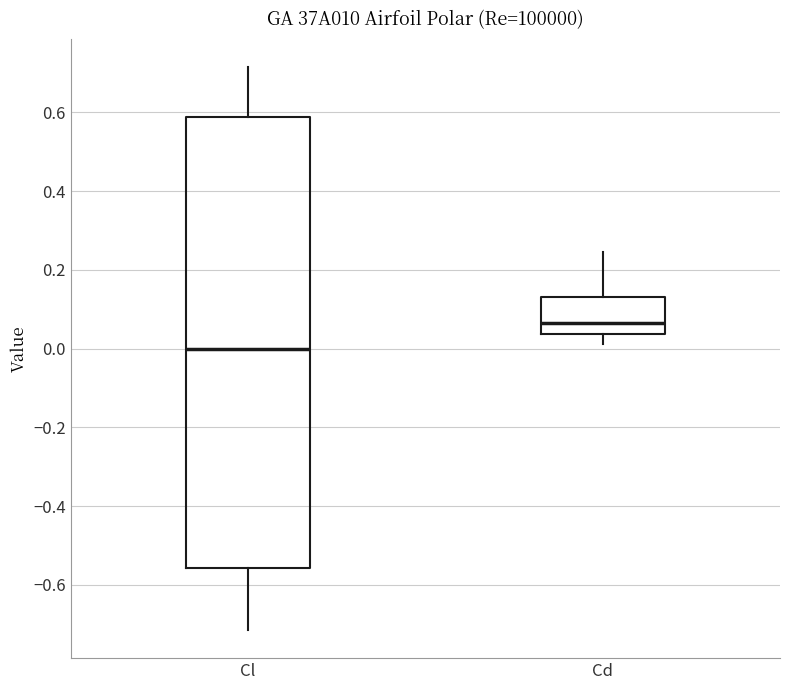

Where is the lower edge of the box for Cl on the y-axis? The values are not printed on the chart, so give them approximately, as read against the axis.

-0.56